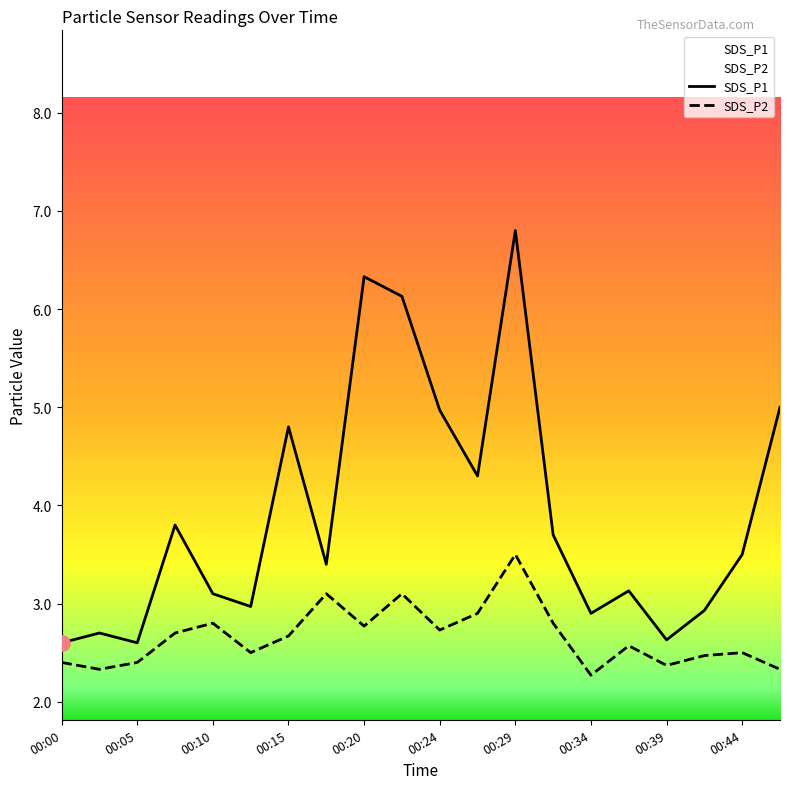

Which series contains the lowest Y value?

SDS_P2